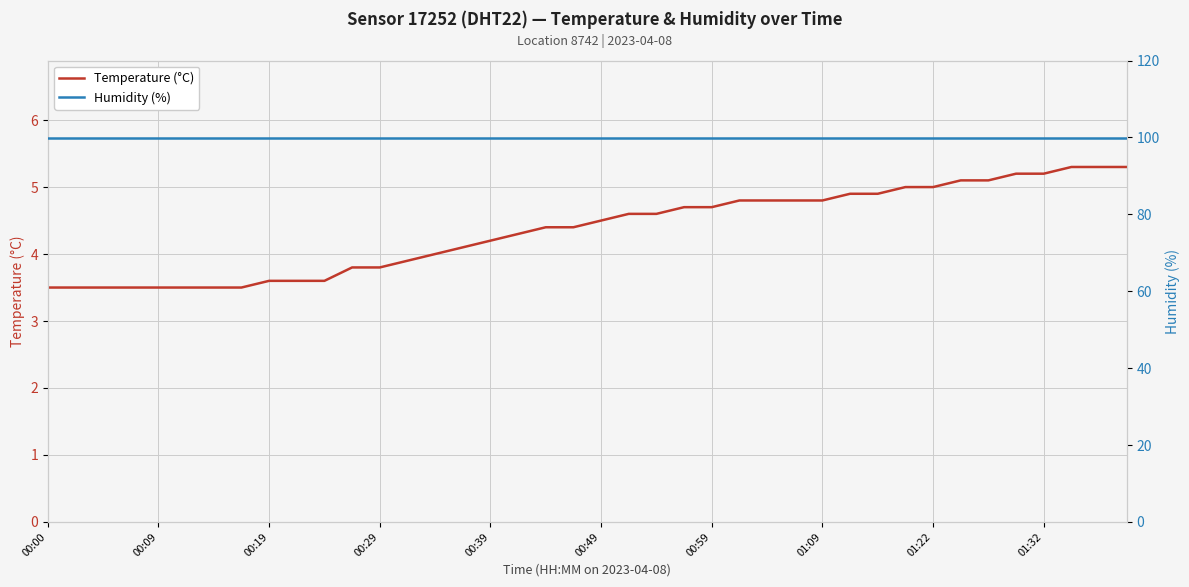

Is the value of Humidity (%) at 30 greater than the value of Temperature (°C) at 34?

Yes